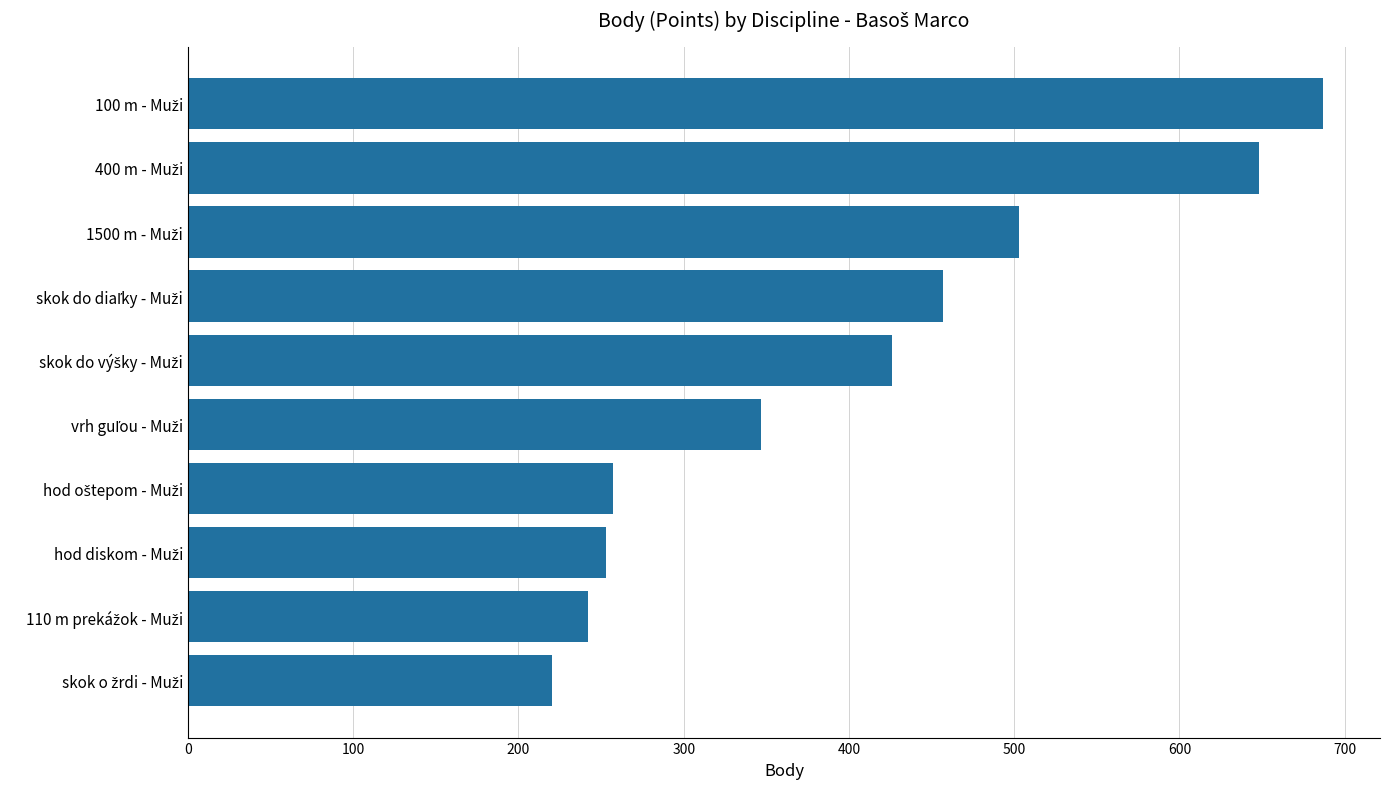

Reading top to bottom, what are all the values shown in this chart?

687	648	503	457	426	347	257	253	242	220